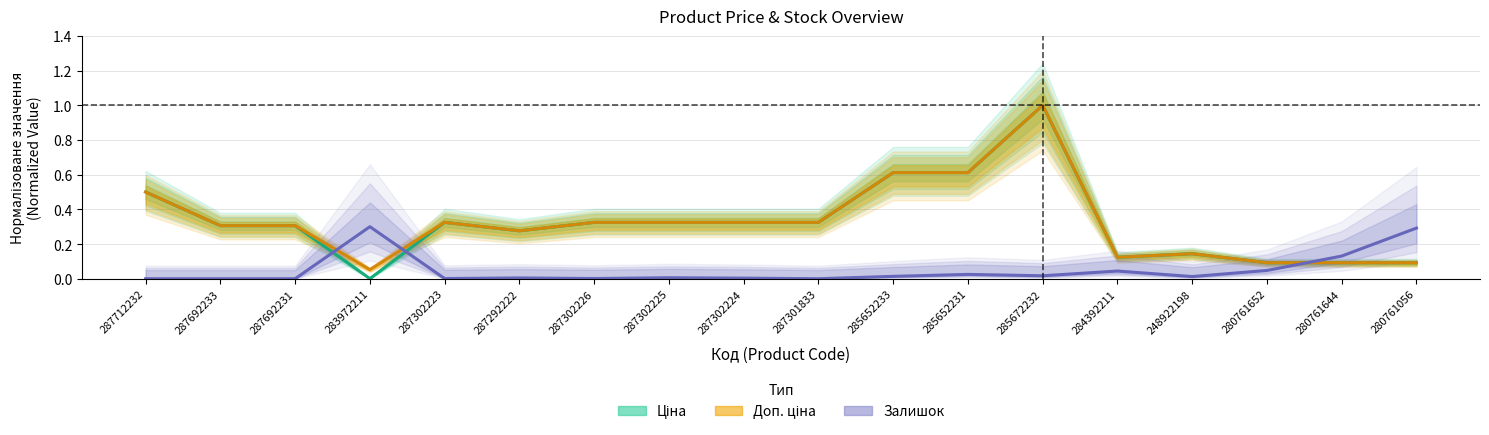

How many interior local valleys does the Залишок series have?

5